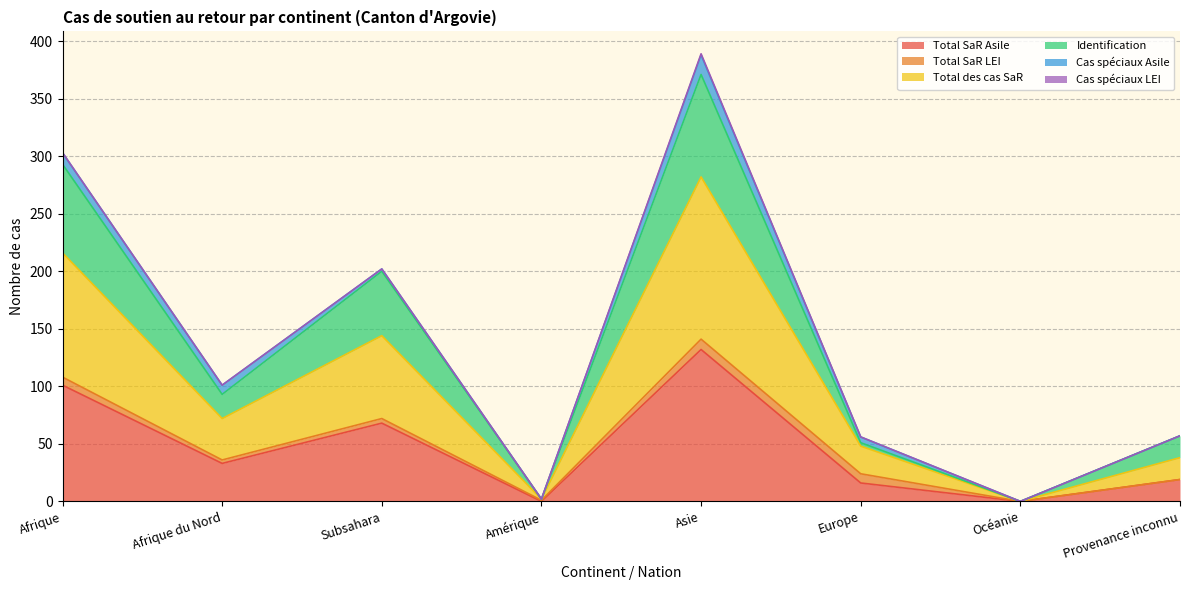

What is the difference between the maximum and second lowest values in the Total SaR Asile series?

132